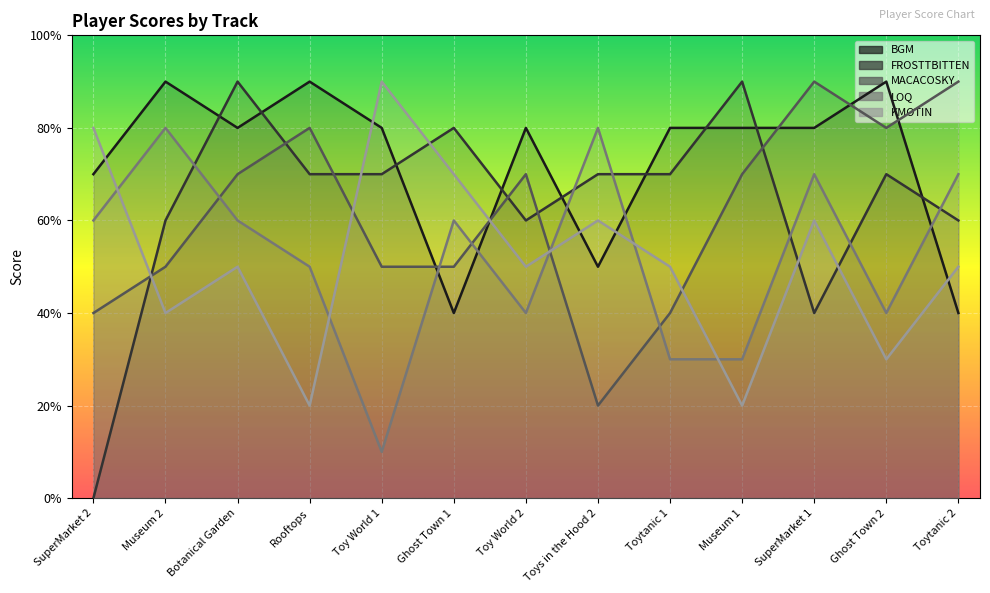

List the labels in order of BGM value, smallest first.

Ghost Town 1, Toytanic 2, Toys in the Hood 2, SuperMarket 2, Botanical Garden, Toy World 1, Toy World 2, Toytanic 1, Museum 1, SuperMarket 1, Museum 2, Rooftops, Ghost Town 2